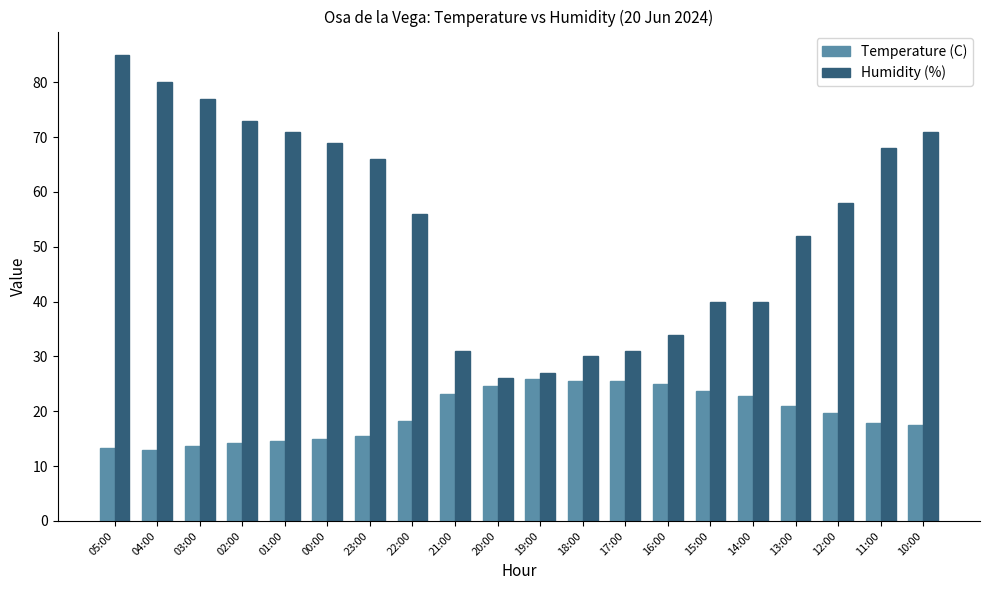

At how many categories does at least one series exceed 16?

20